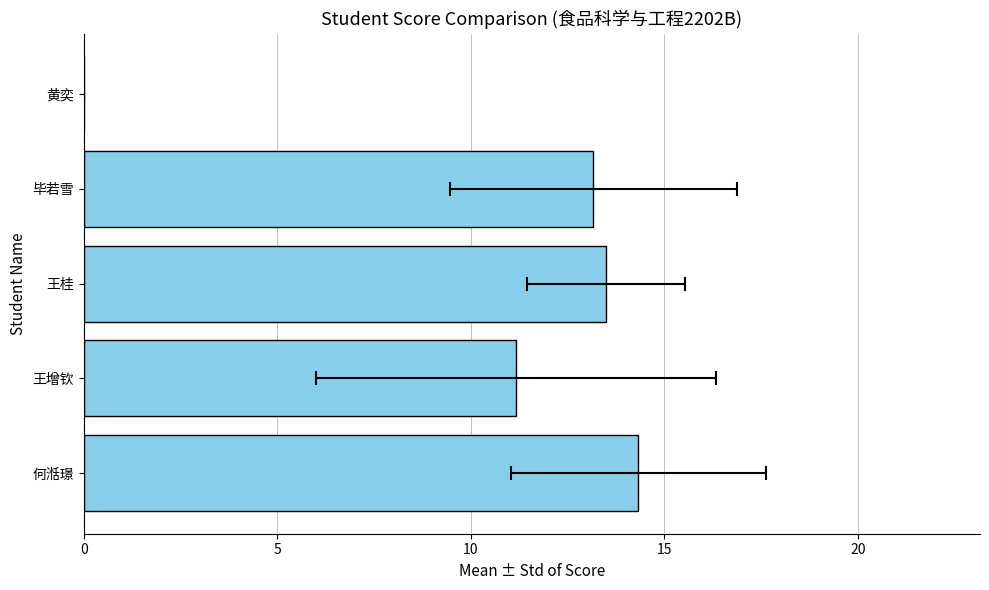

What is the value of the 4th bar from the left?

13.2